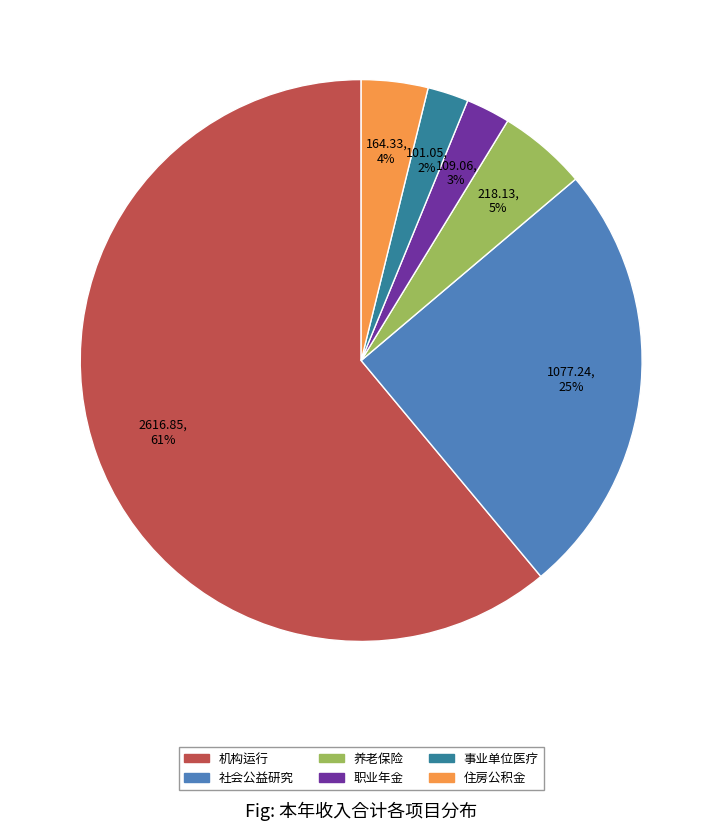

Is there a majority slice in this chart?

Yes